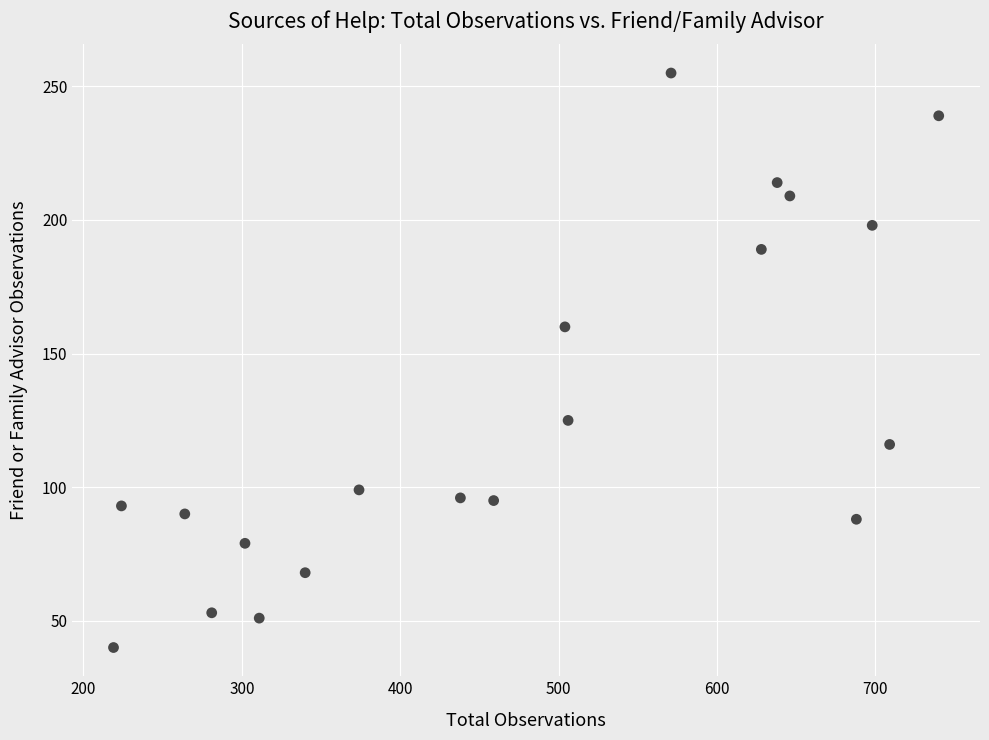

What is the range of X values (max minus min)?

521